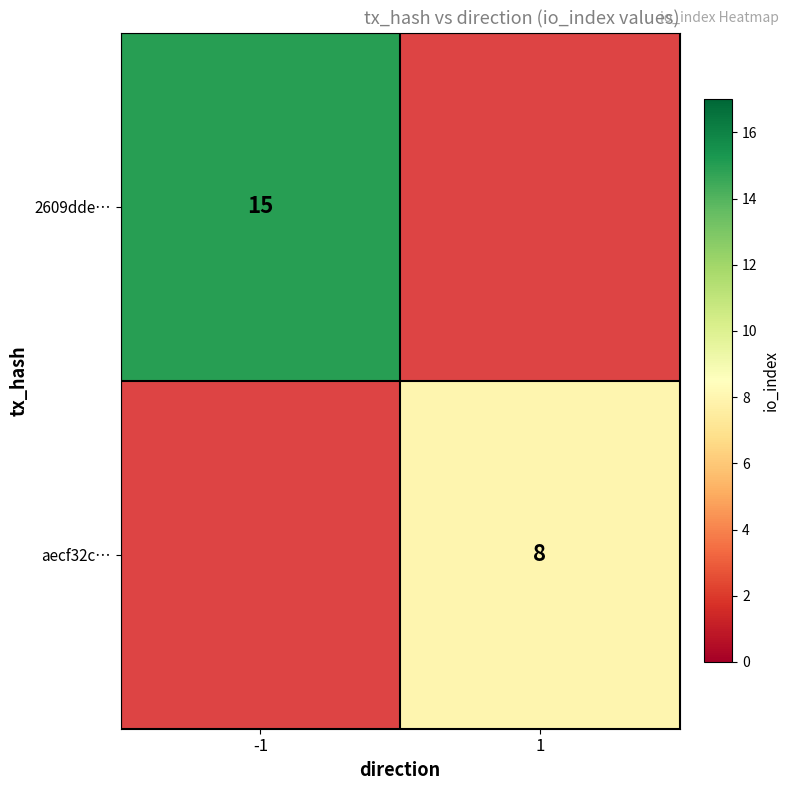

Count the number of data series in this chart.

2